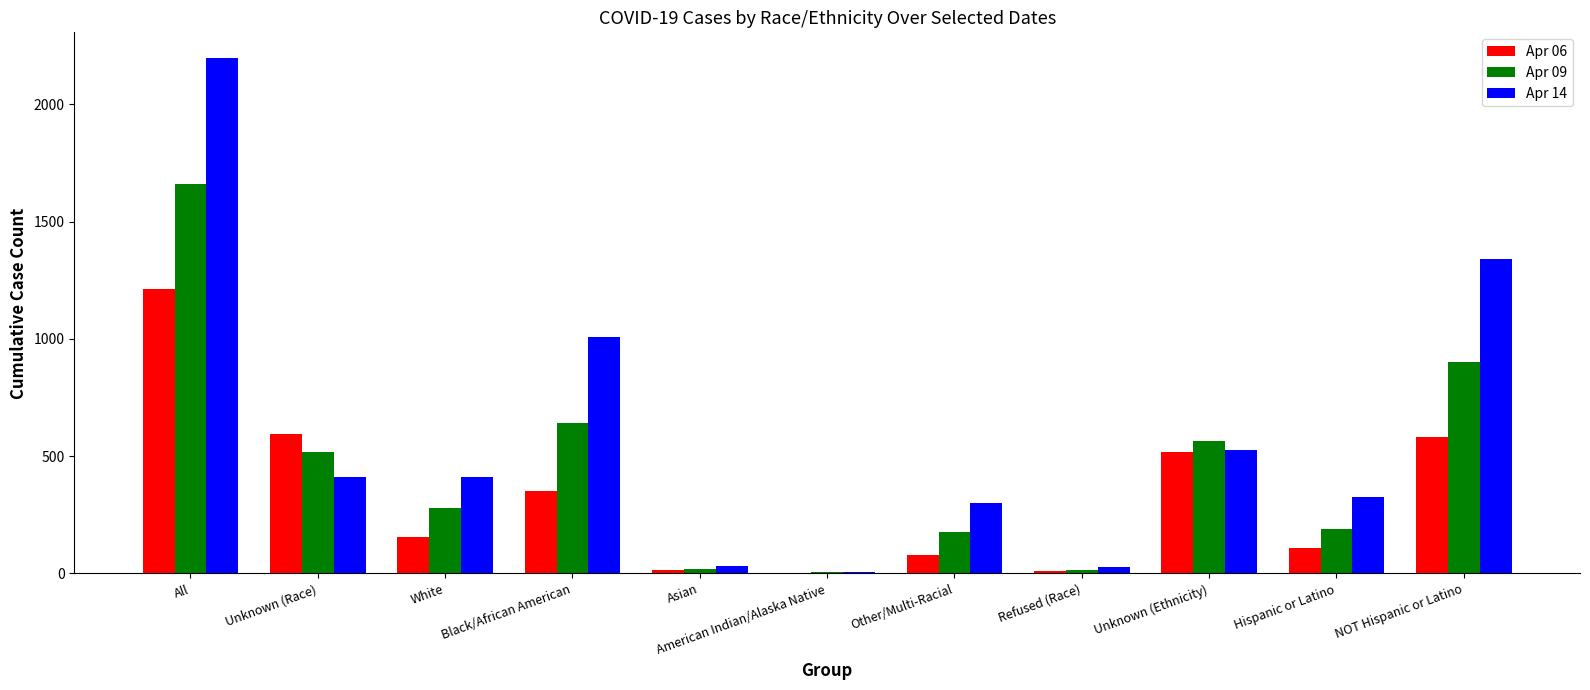

Between Refused (Race) and Hispanic or Latino, which series saw the biggest shift?

Apr 14